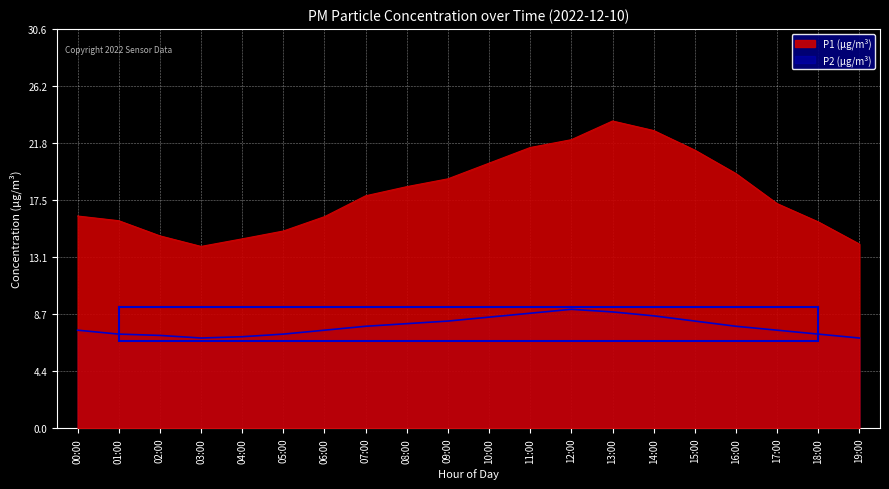

Where is P1 nearest to the value 18?

07:00